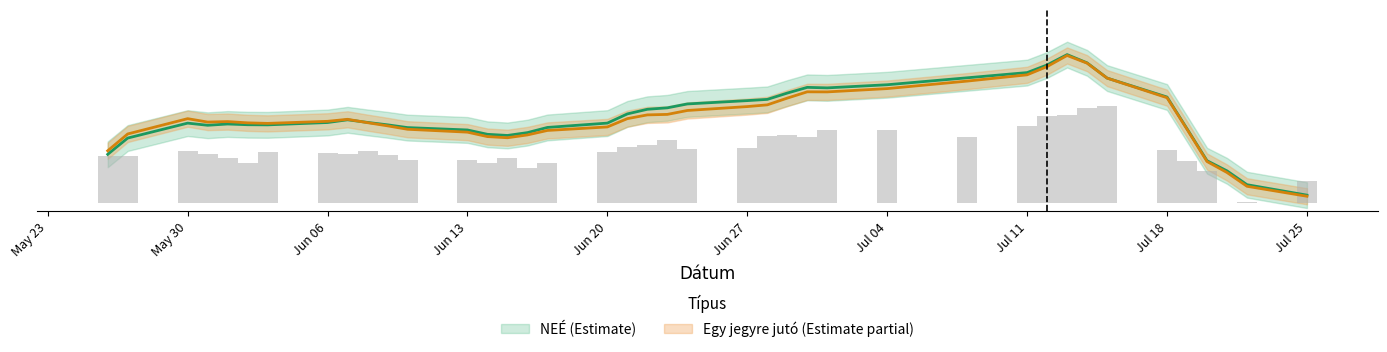

The value at 32 is 0.9. True or false?

False